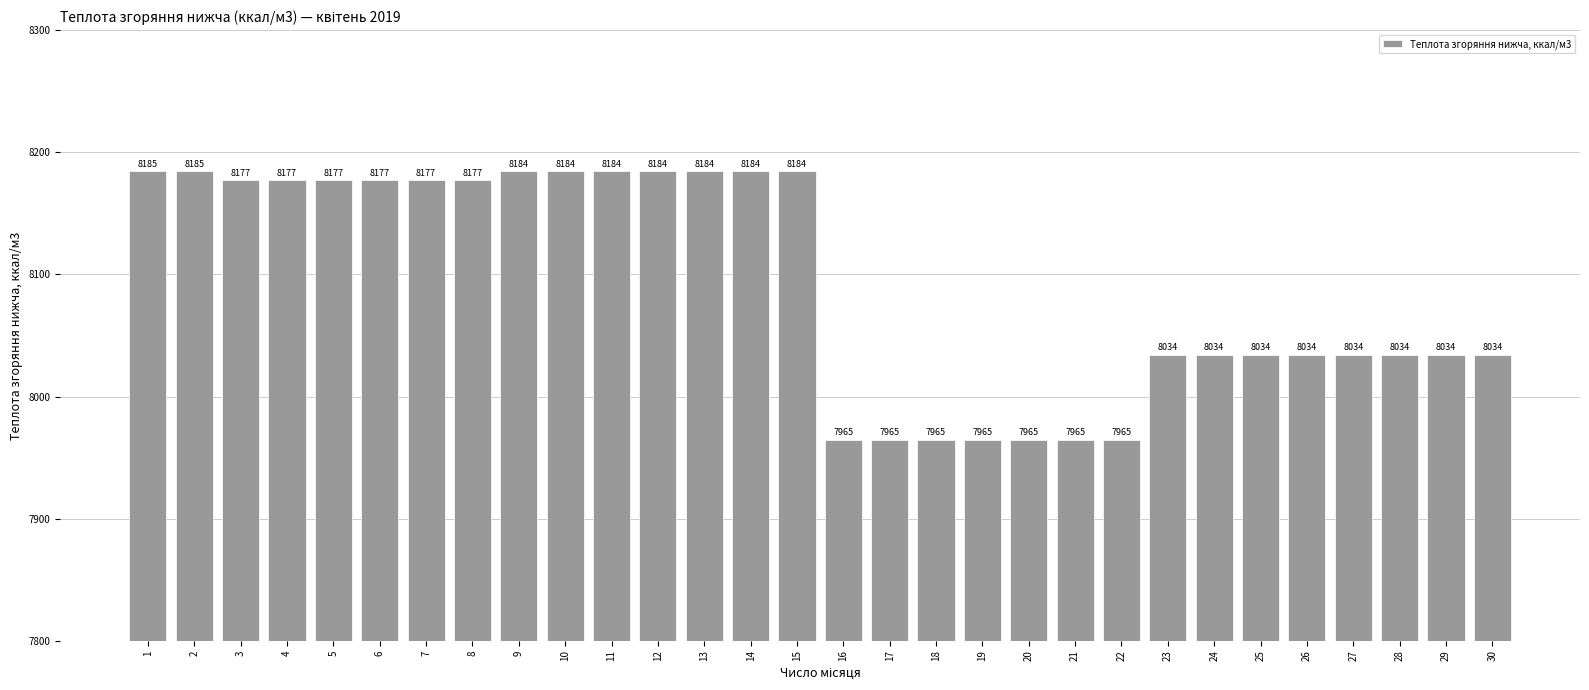

The value at 16 is 7964.7. True or false?

True